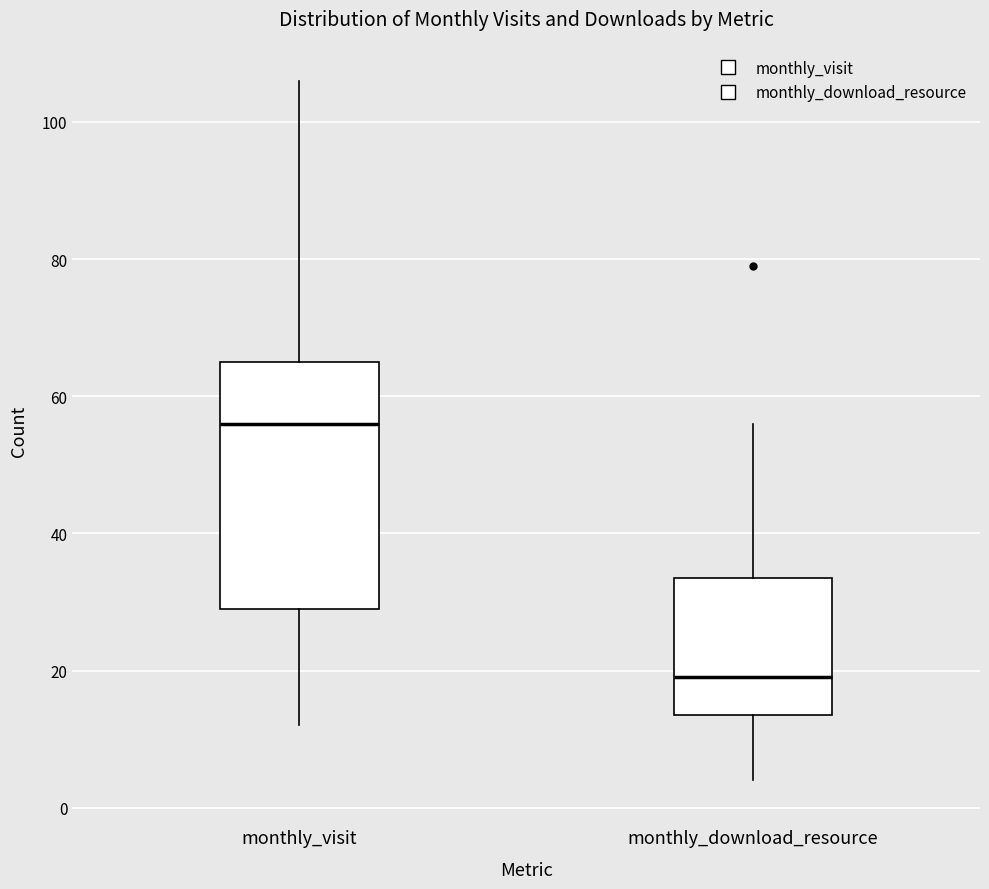

Where does the median line of the box for monthly_download_resource sit on the y-axis? The values are not printed on the chart, so give them approximately, as read against the axis.

20